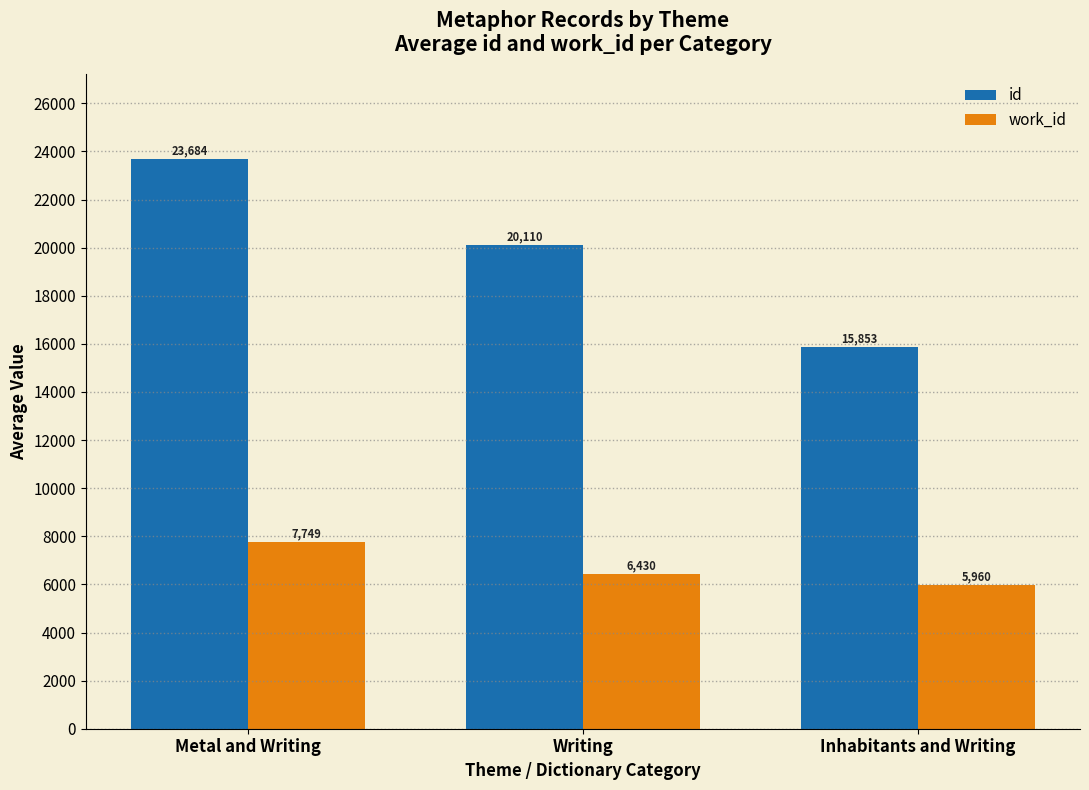

Which category has the lowest value in the work_id series?

Inhabitants and Writing